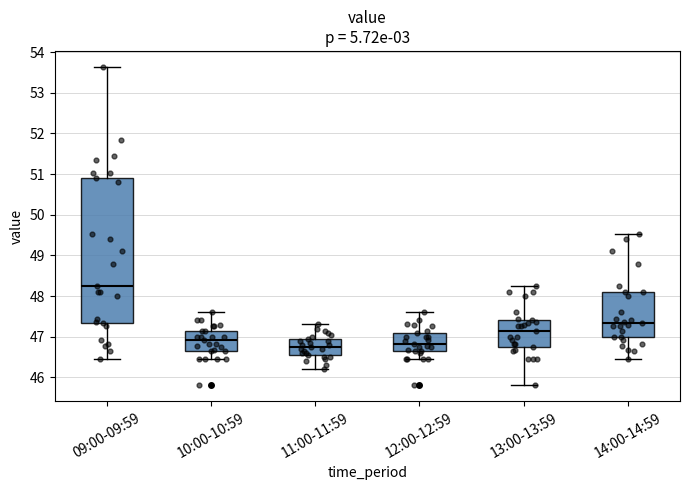

Which box is the tallest, from its lower edge to its upper edge?

09:00-09:59